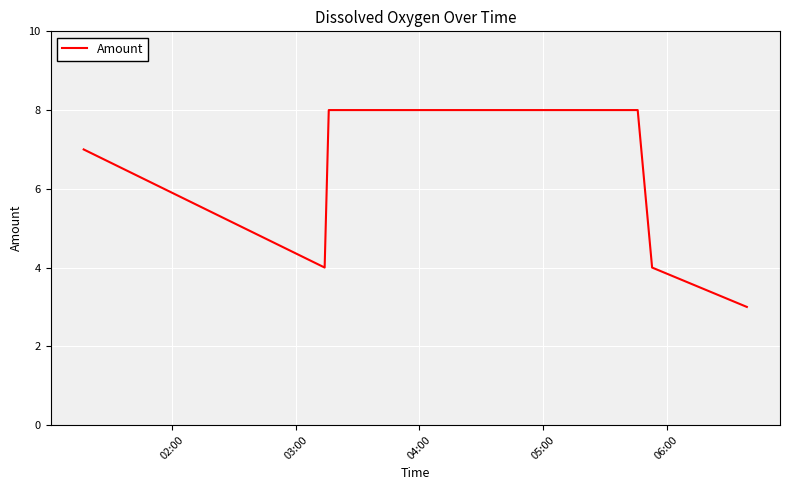

What is the greatest value displayed?

8